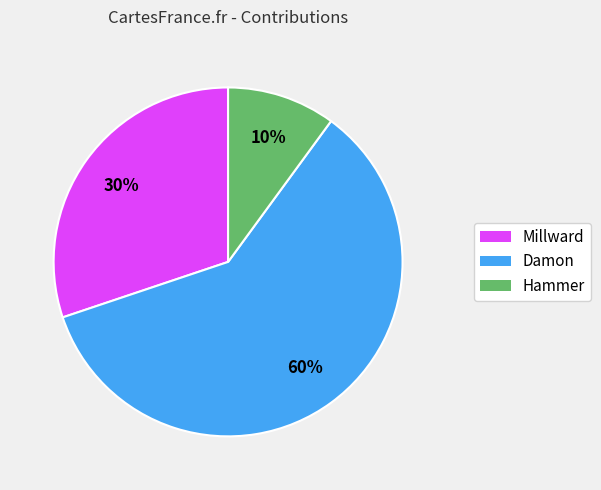

How many segments does this pie chart have?

3